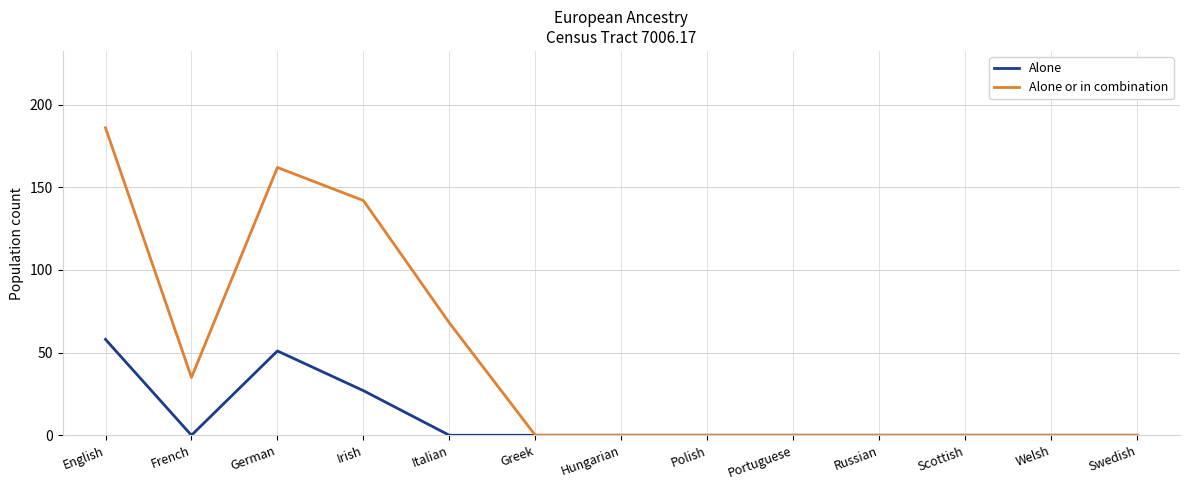

What is the sum of all Alone or in combination values?

593